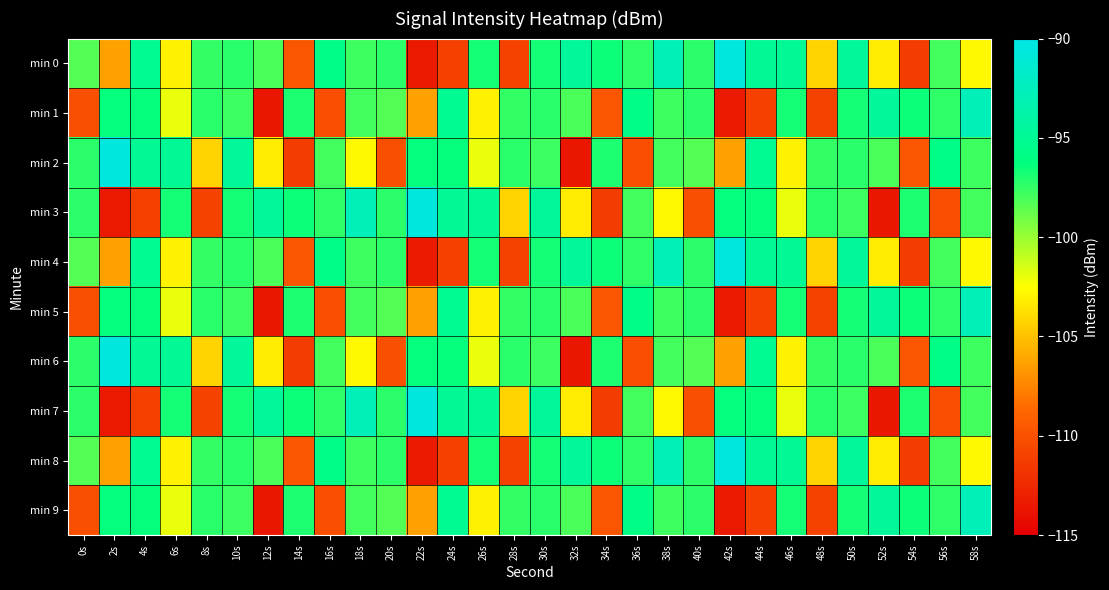

What is the difference between the highest and lowest values at 16s?

14.4